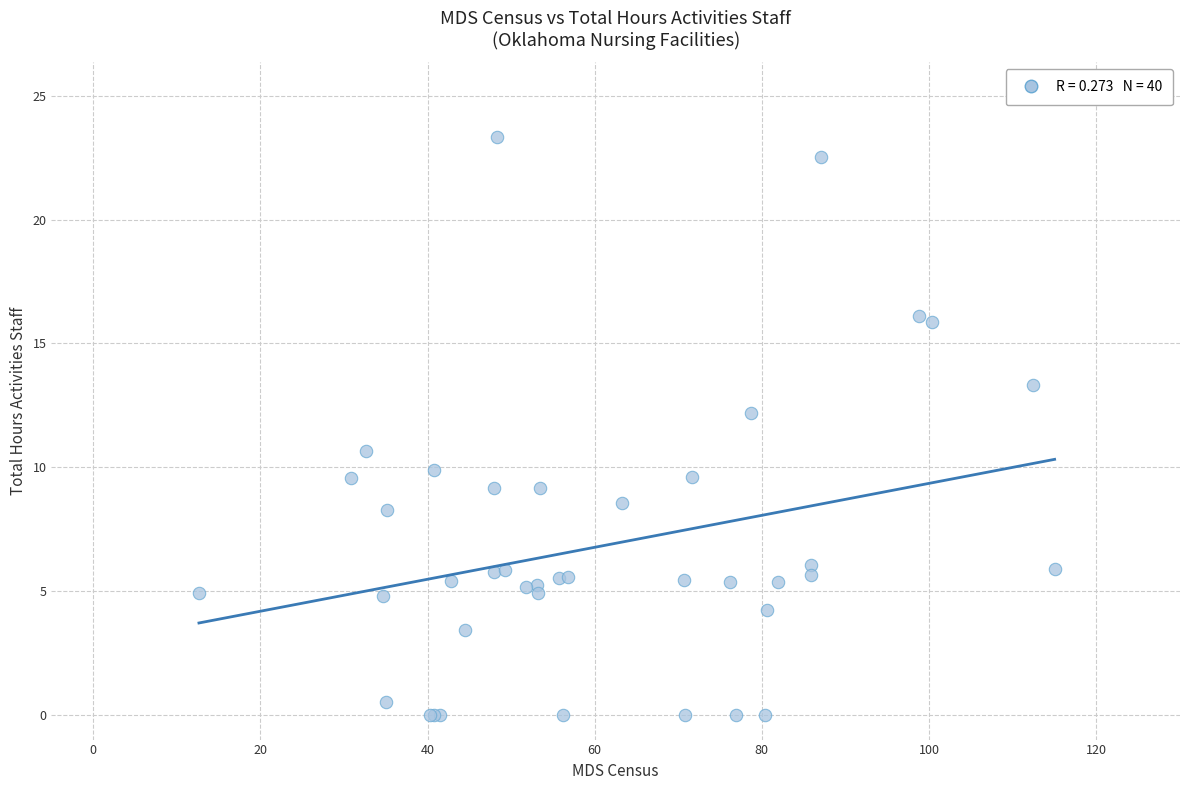

What Y value in the scatter plot is closest to 11?

10.6